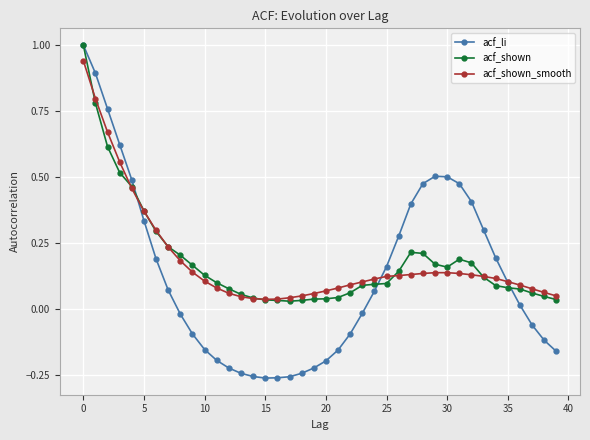

What are all the series names shown in the legend?

acf_li, acf_shown, acf_shown_smooth